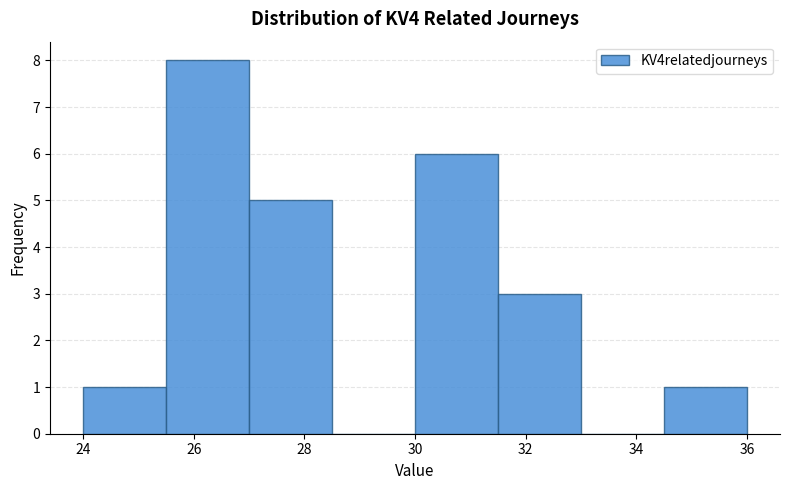

Which range on the x-axis has the tallest bar?

25.5 to 27.0